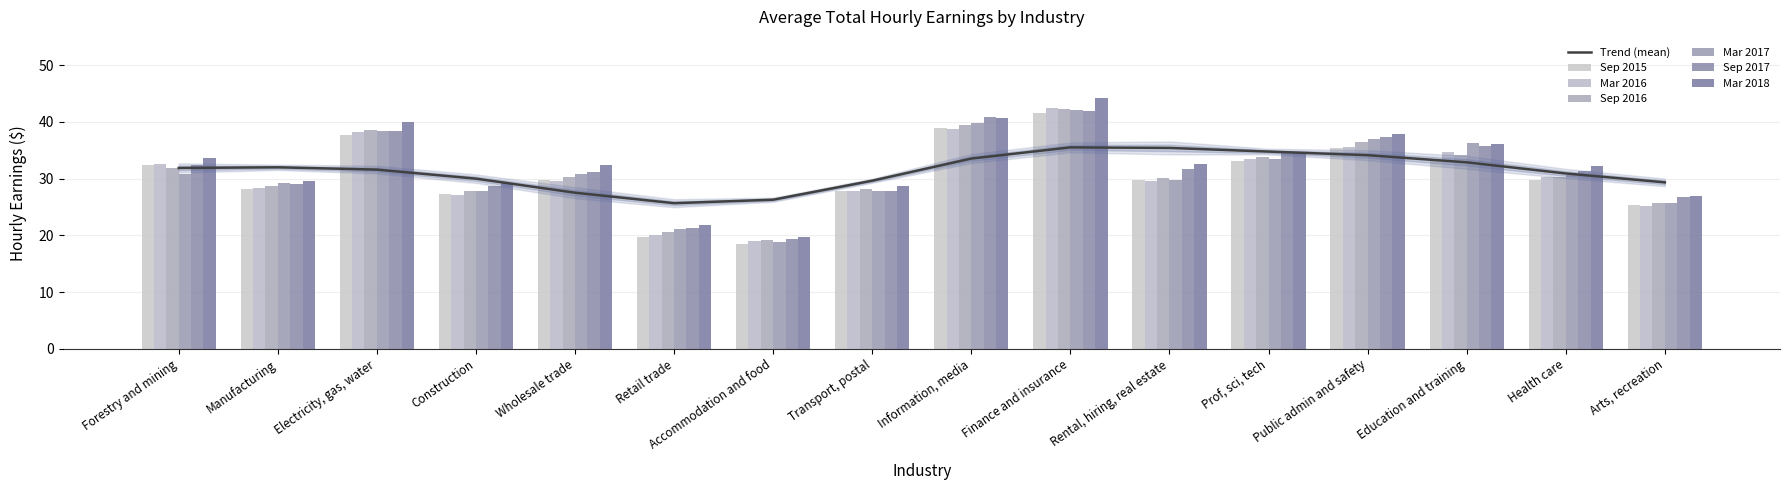

How many bars are there in each group?

6